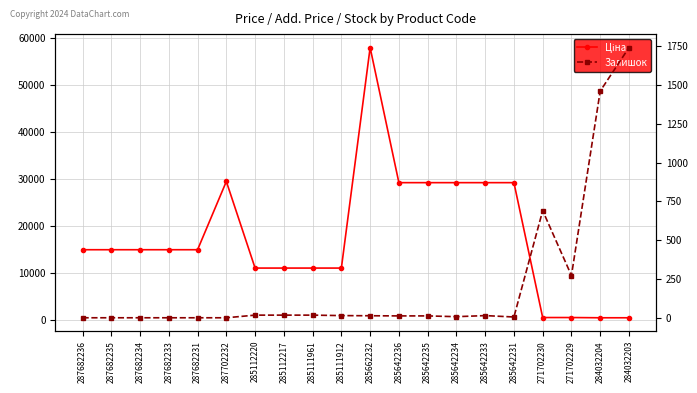

What position from the right is 284032204?

2